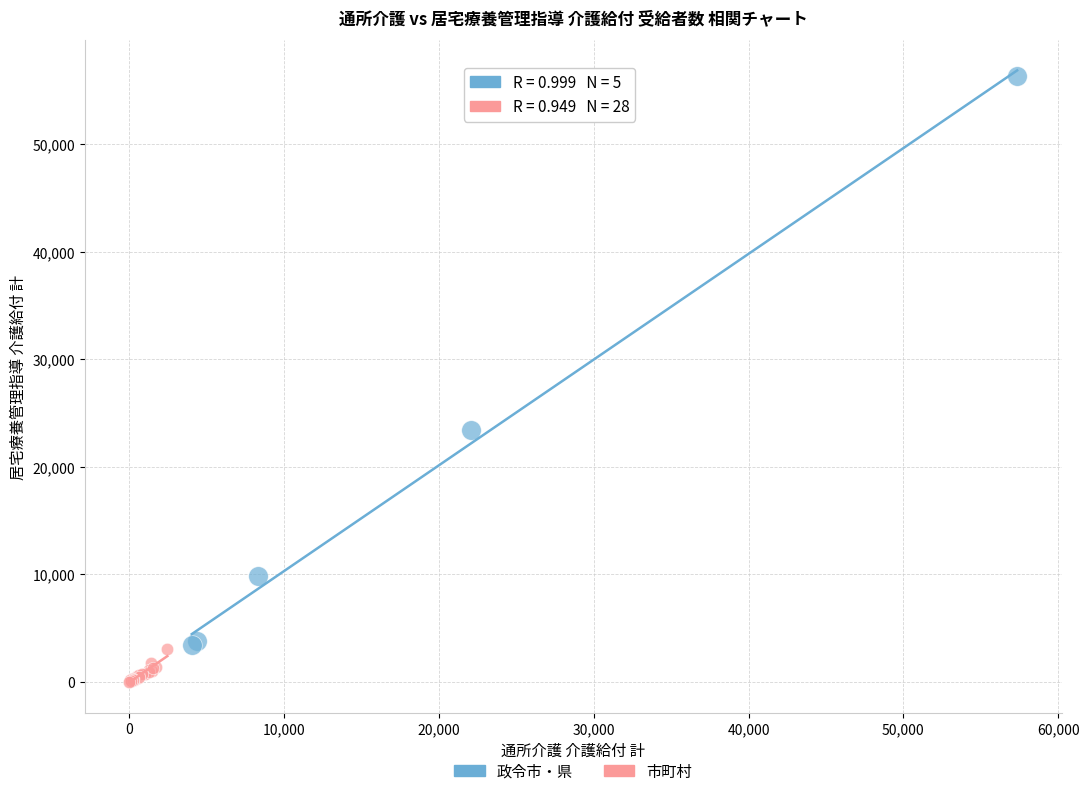

What are all the series names shown in the legend?

政令市・県, 市町村